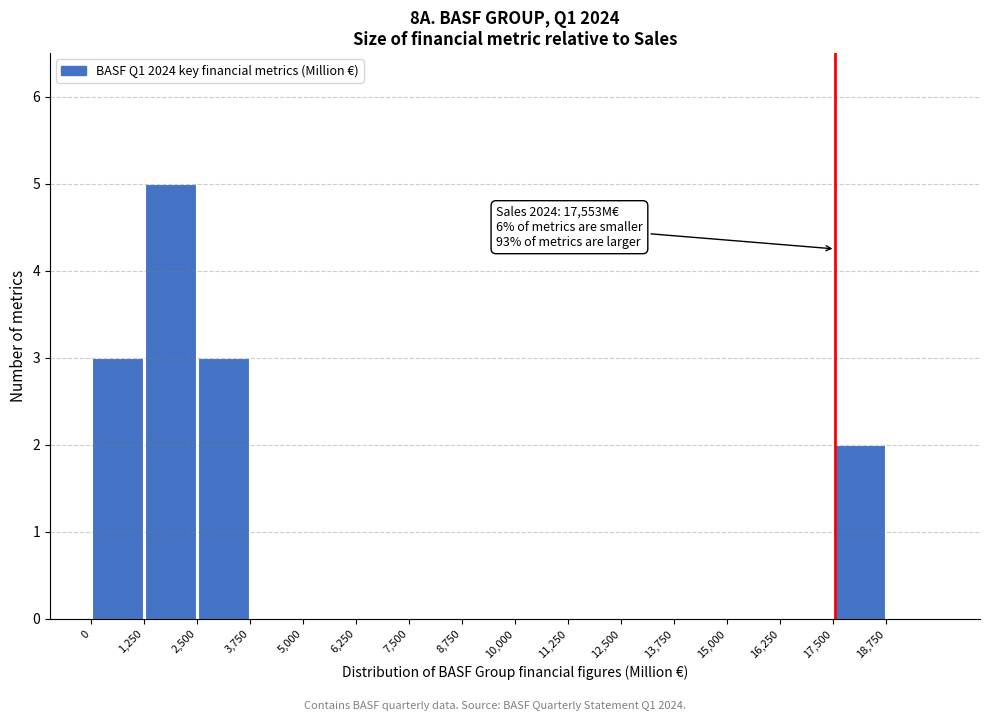

Which range on the x-axis has the tallest bar?

1250 to 2500